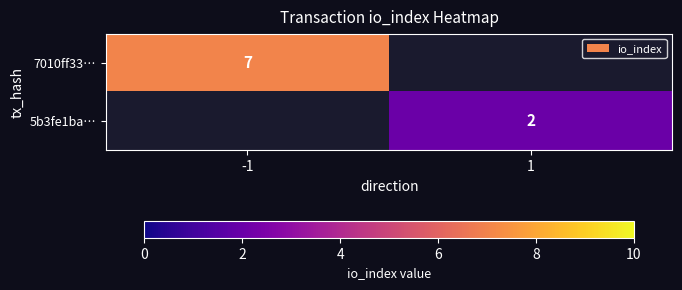

True or false: 5b3fe1ba… has a value of 1 at 1.

False